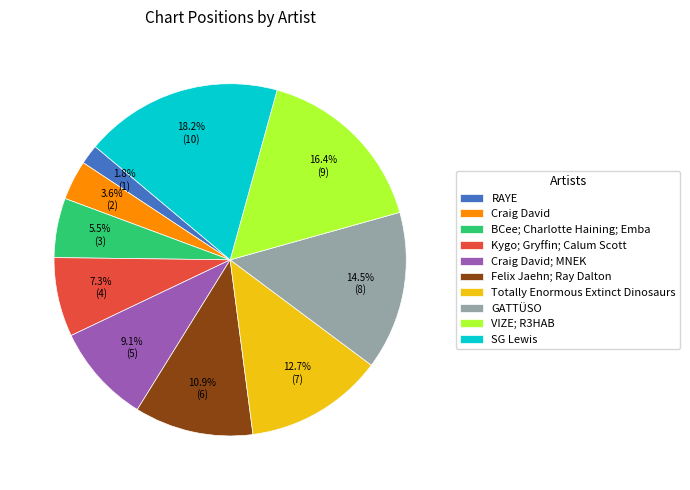

Count the number of slices in the pie.

10